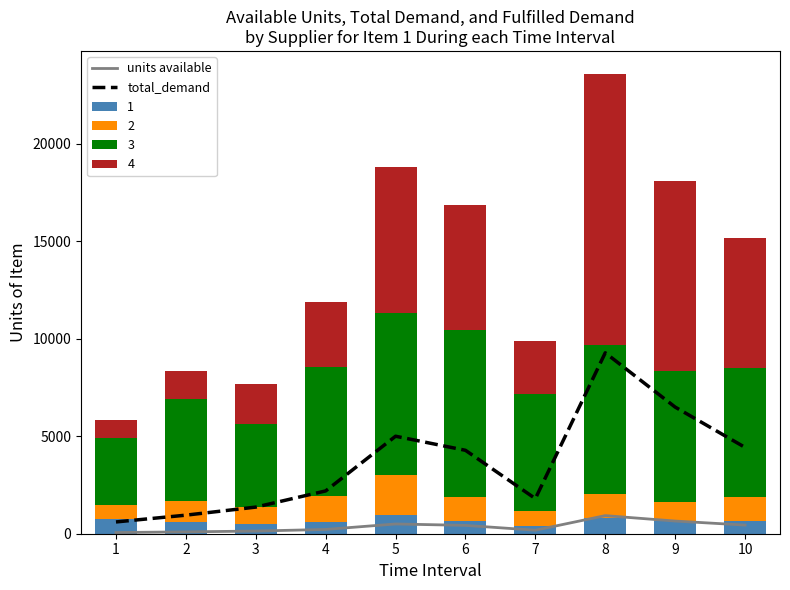

Which label corresponds to the smallest value in the chart?

1